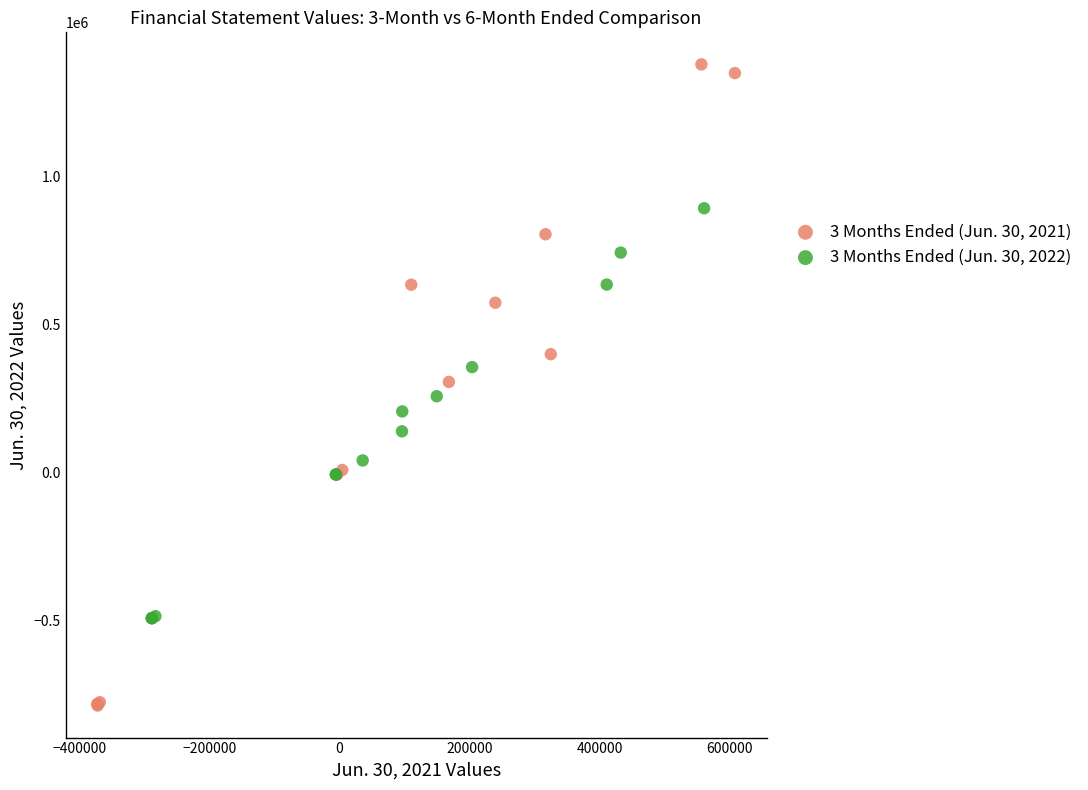

Which series reaches the maximum Y coordinate?

3 Months Ended (Jun. 30, 2021)